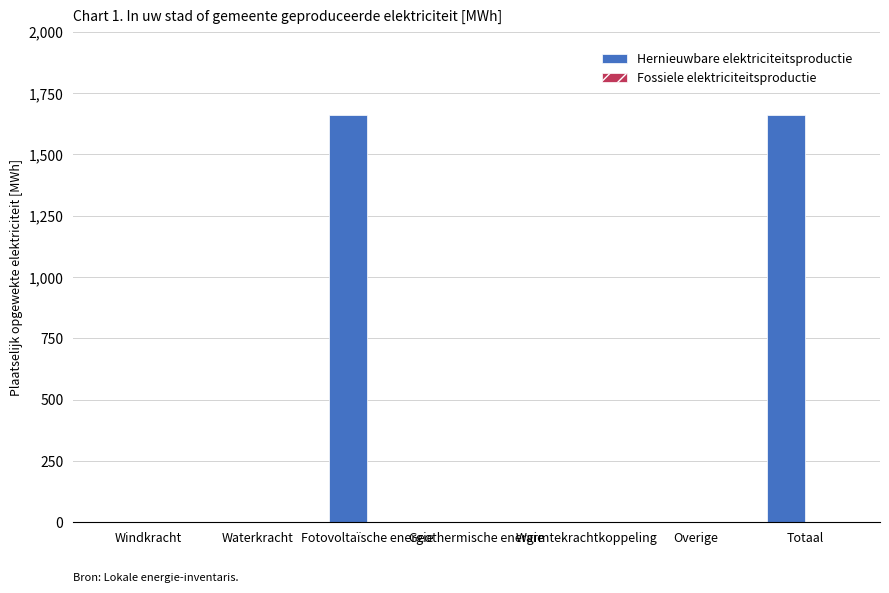

What is the change in value from Windkracht to Fotovoltaïsche energie?

+1660.8